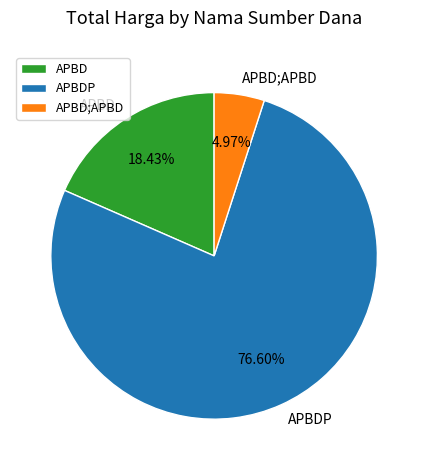

To the nearest percent, what is the difference between the largest and smallest slice percentages?

72%